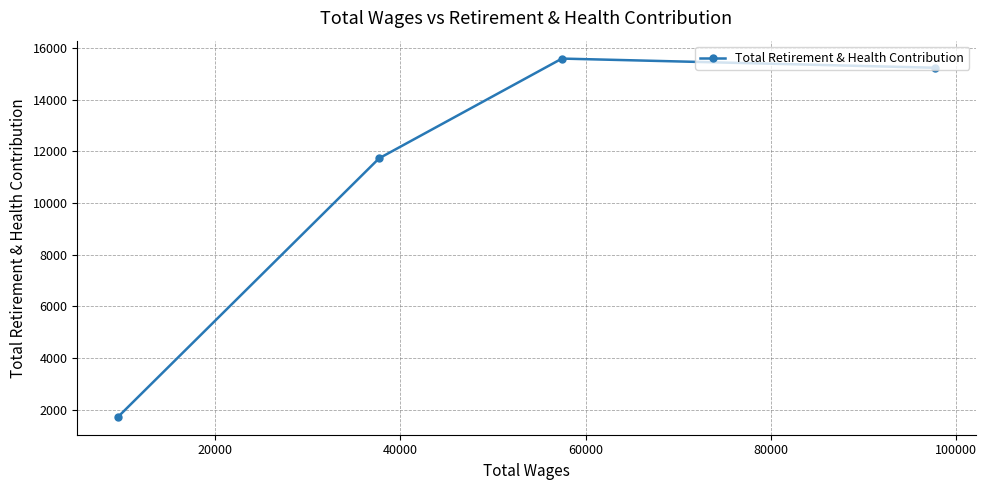

What is the sum of all values?

44269